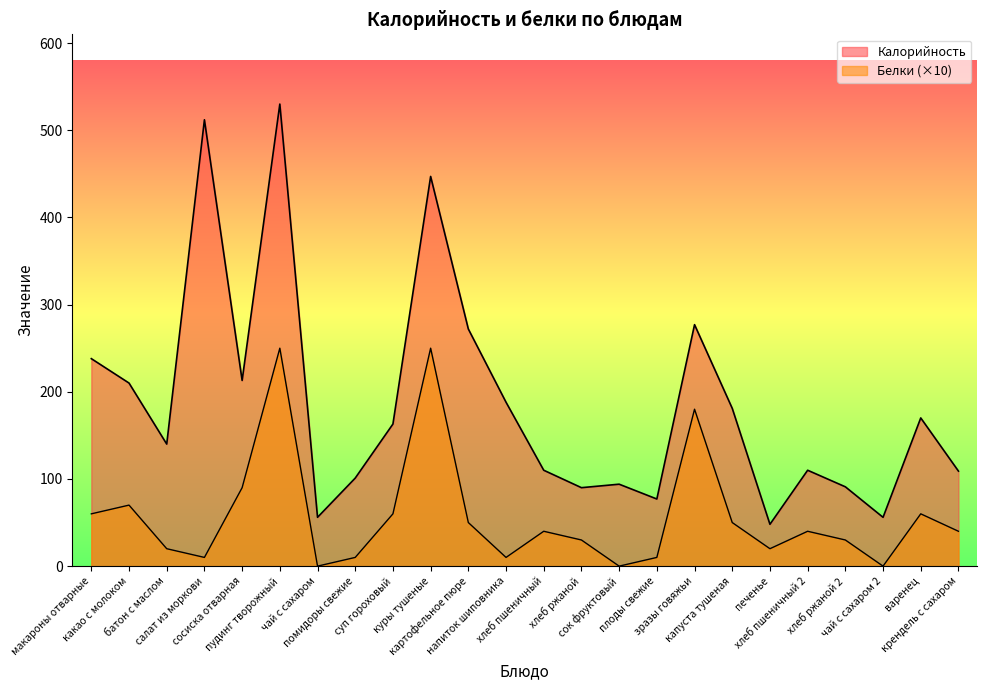

How many values in Белки are above zero?

21